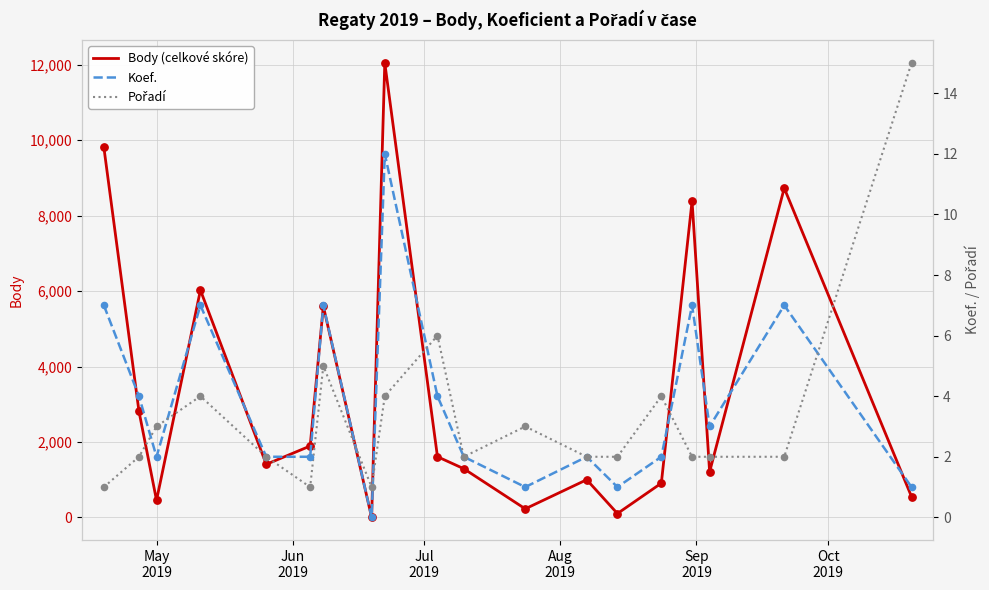

At how many categories does at least one series exceed 4044?

6